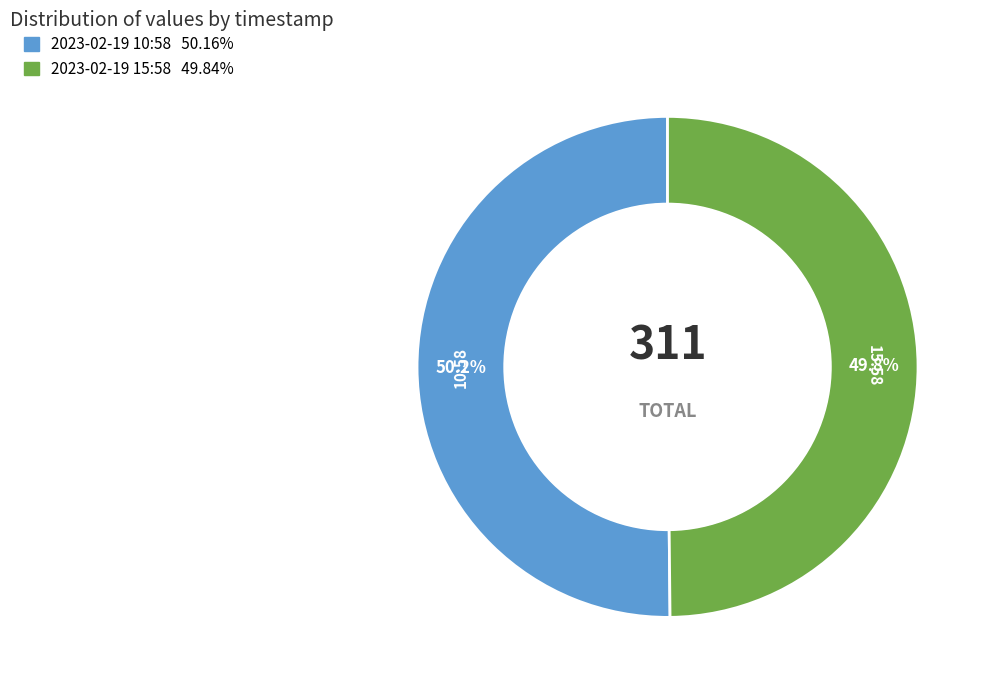

Is there a majority slice in this chart?

Yes